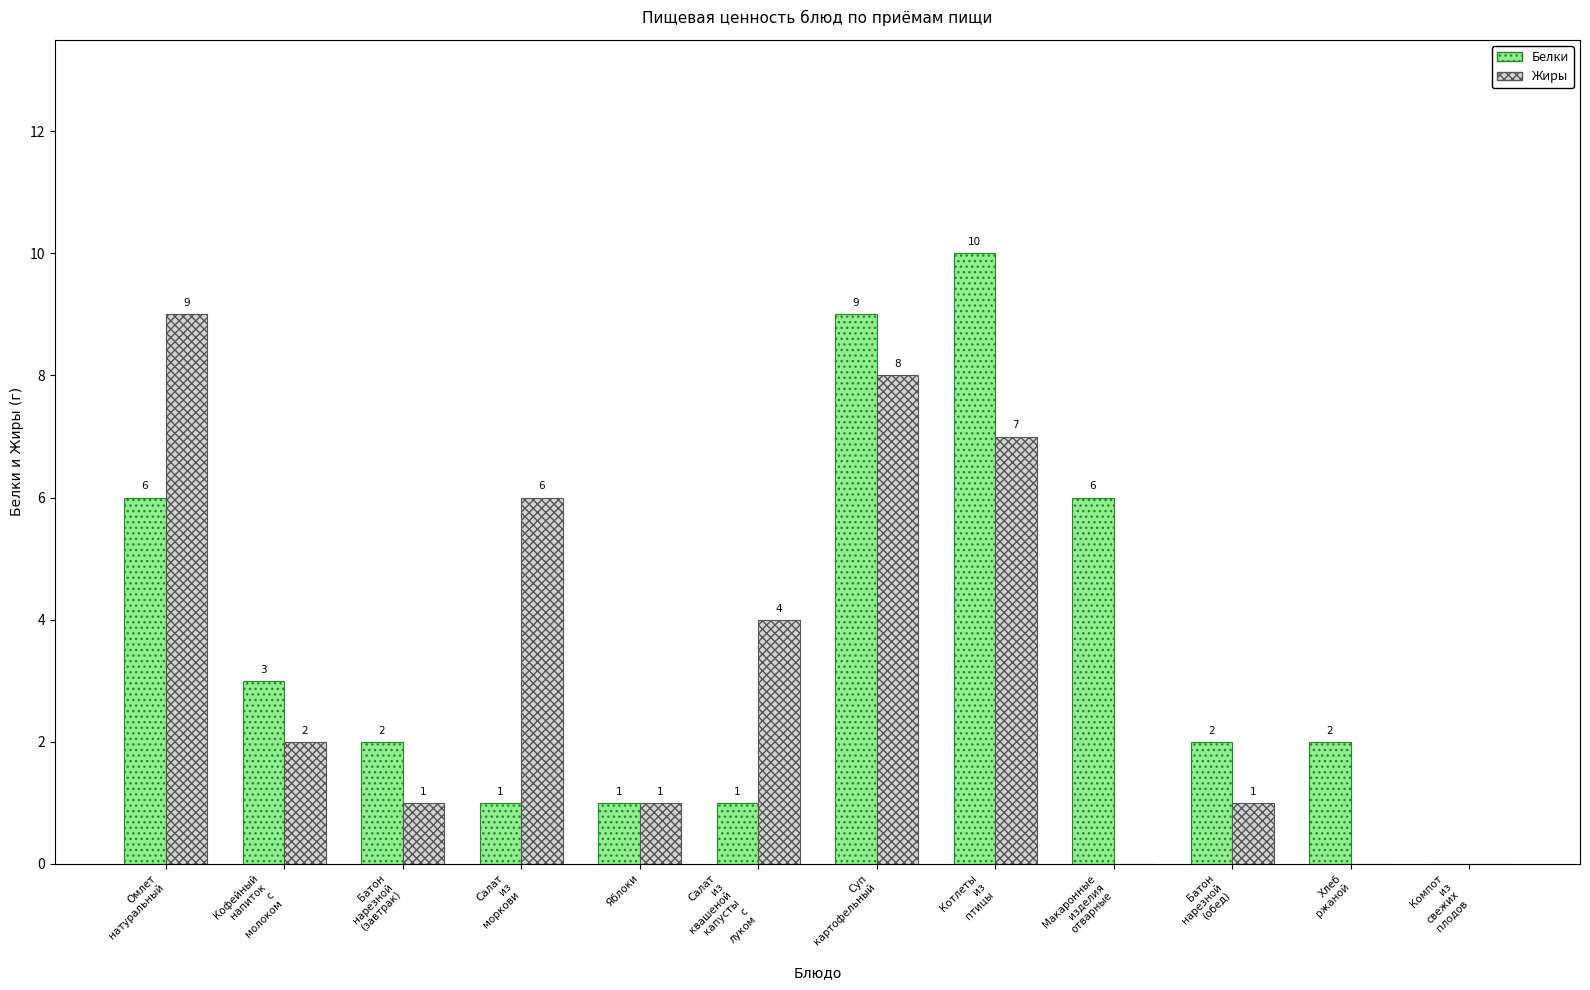

How many groups of bars are there?

12